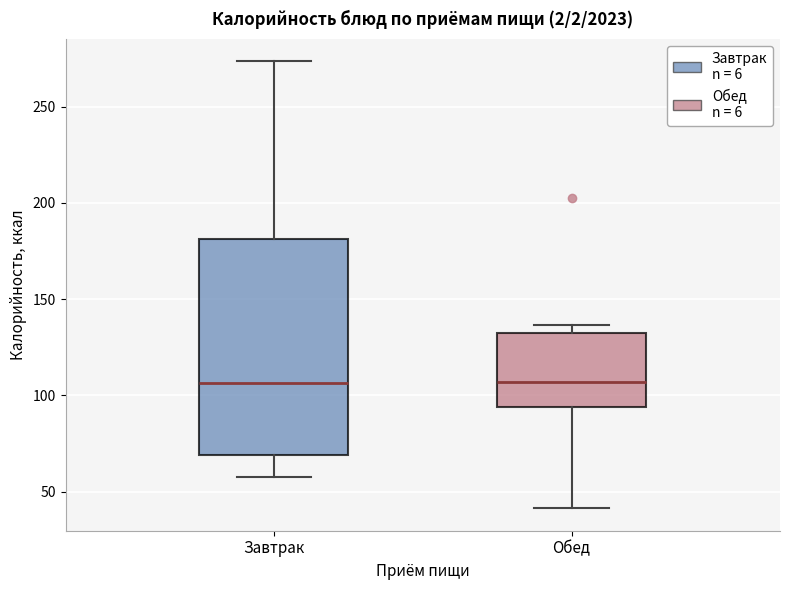

Reading left to right, transcribe this box plot: for each box, give where its median line is, the range the box spans, and where its two whiskers end, as read against the y-axis. The values are not printed on the chart, so give them approximately, as read against the axis.

Завтрак: median 105, box 70 to 180, whiskers 55 to 275
Обед: median 105, box 95 to 130, whiskers 40 to 135